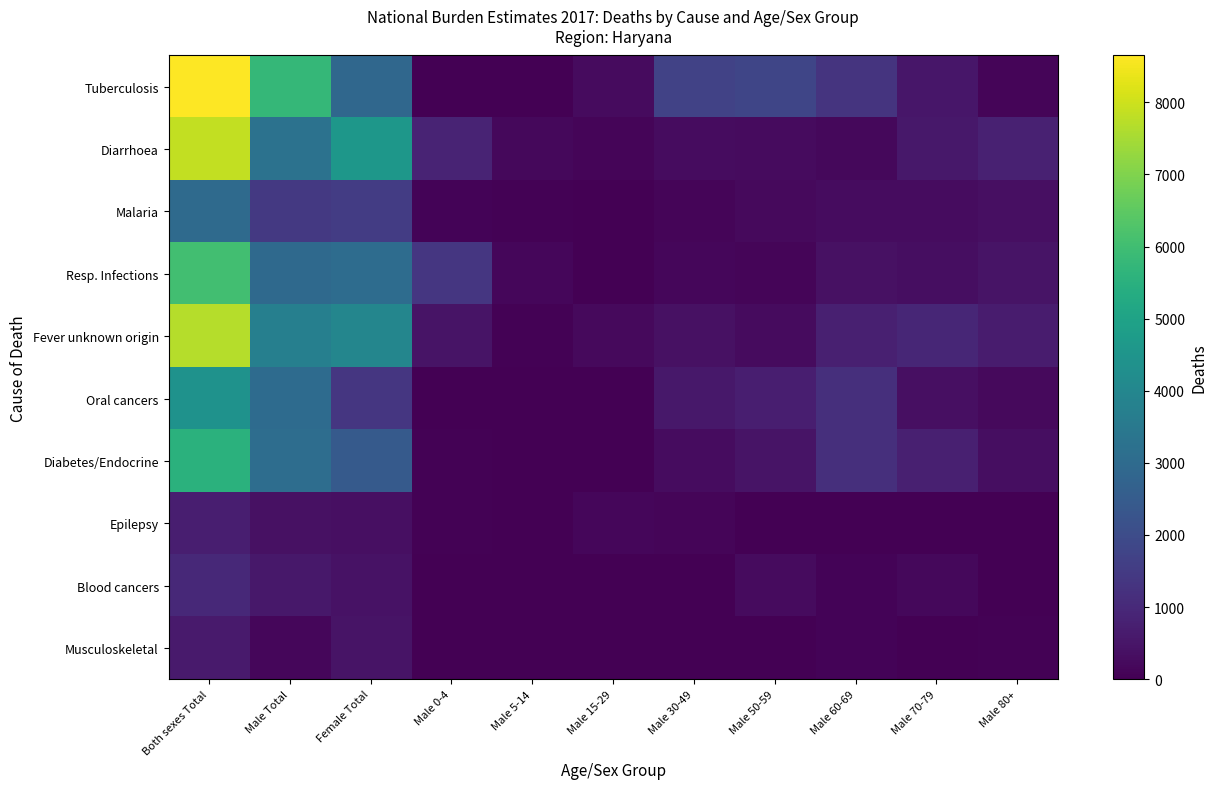

What is the total value across all series at Male Total?

24411.1